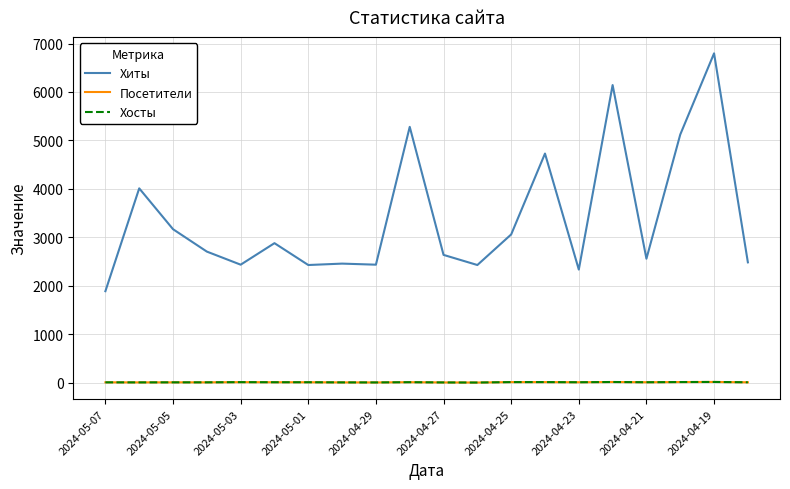

How many lines are shown in the chart?

3